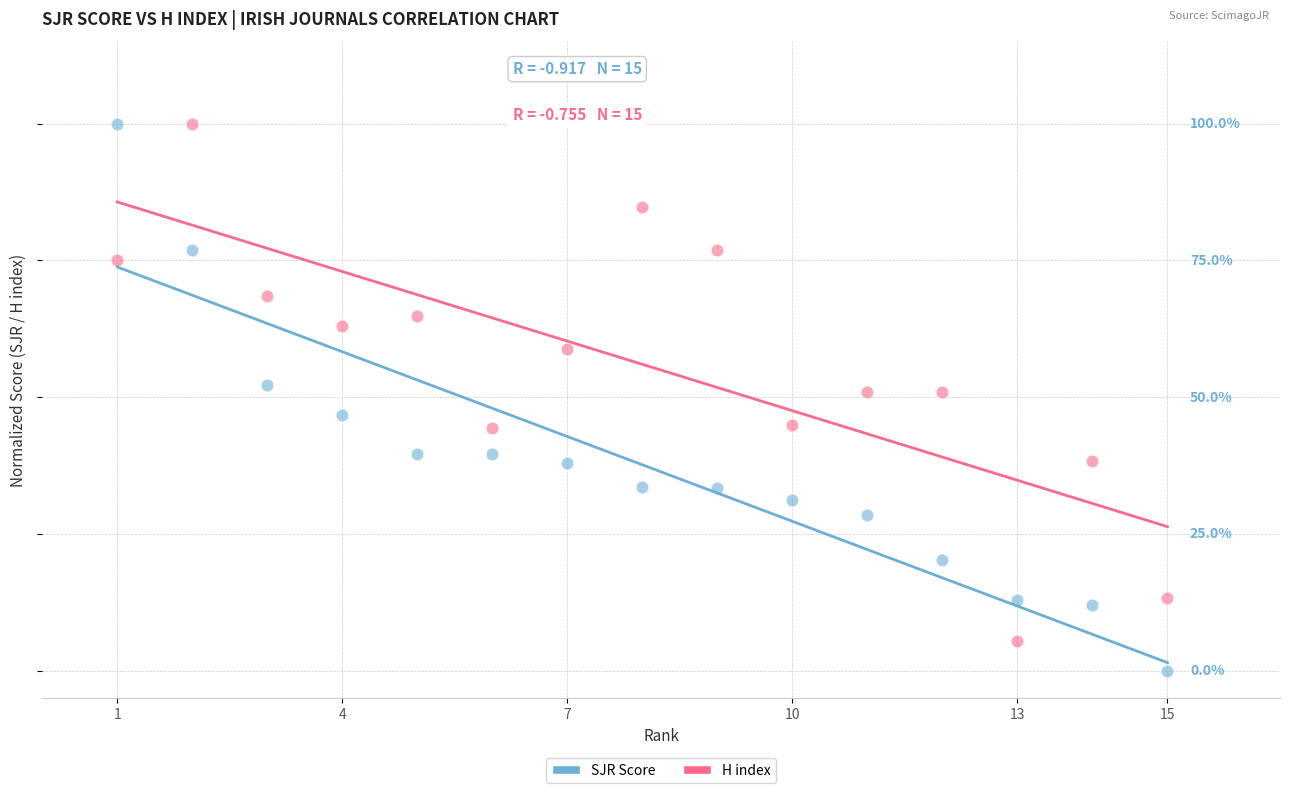

What are all the series names shown in the legend?

SJR Score, H index